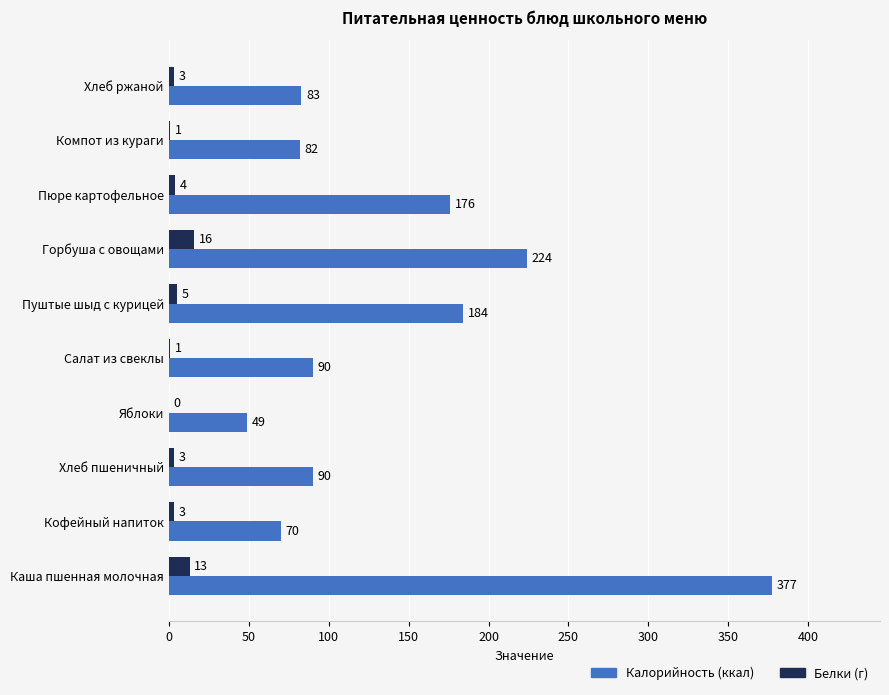

What is the average value of the Белки (г) series?

5